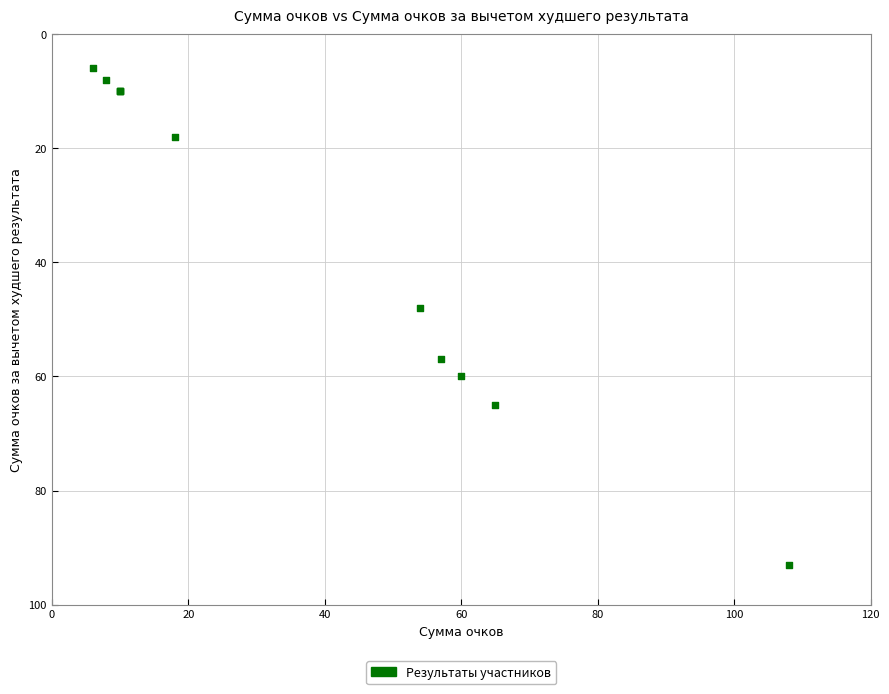

What Y value in the scatter plot is closest to 49?

48